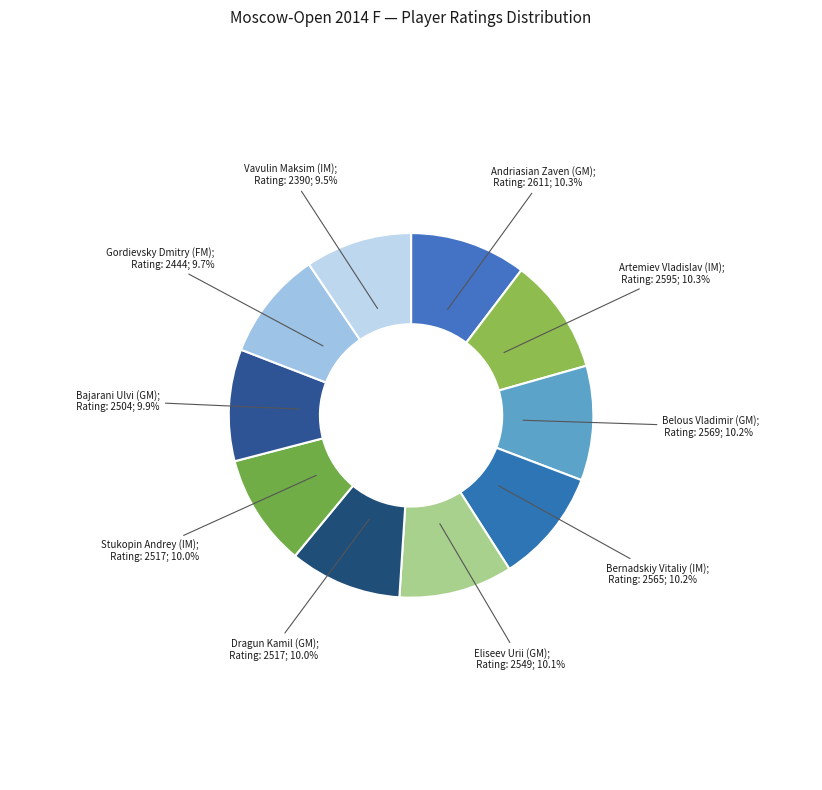

Which slice is the smallest?

Vavulin Maksim (IM)